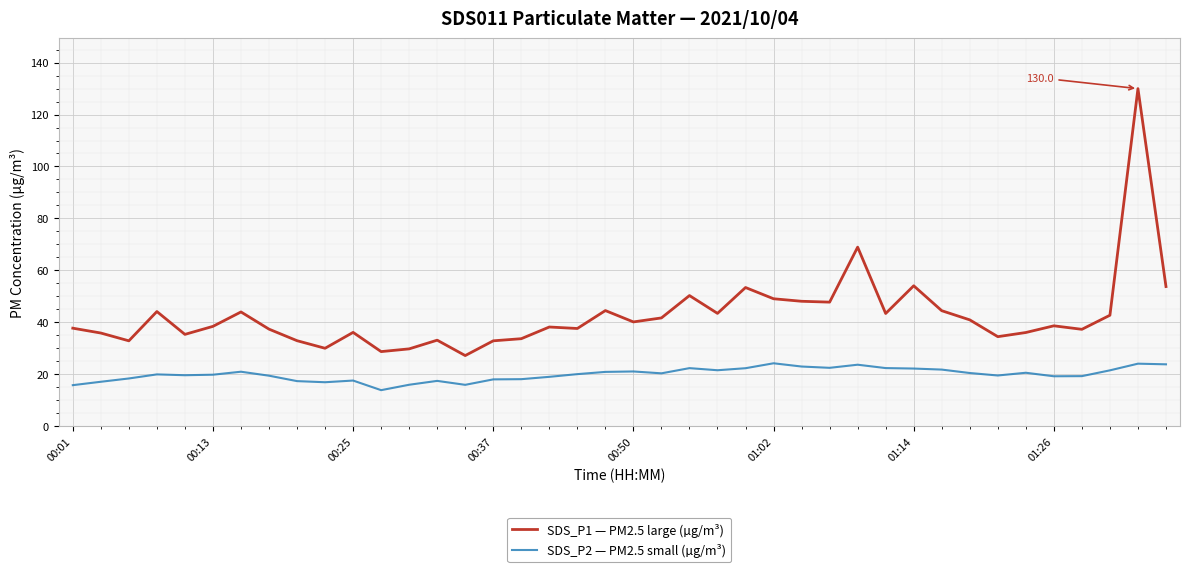

Rank the series by their maximum value, from lowest to highest.

SDS_P2 — PM2.5 small (µg/m³), SDS_P1 — PM2.5 large (µg/m³)